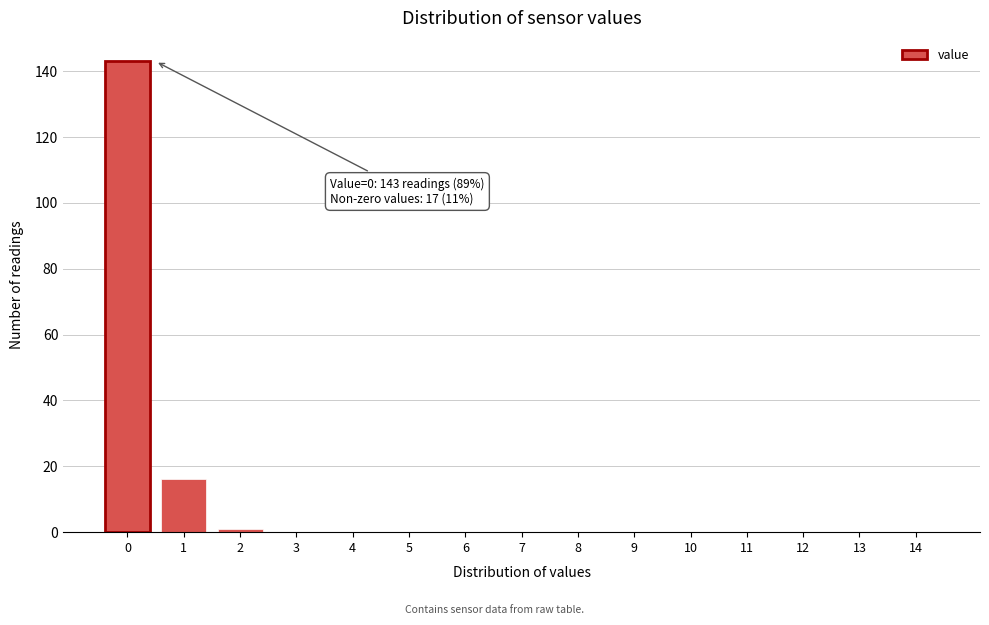

Reading left to right, transcribe all the data shown in this chart.

0=143	1=16	2=1	3=0	4=0	5=0	6=0	7=0	8=0	9=0	10=0	11=0	12=0	13=0	14=0